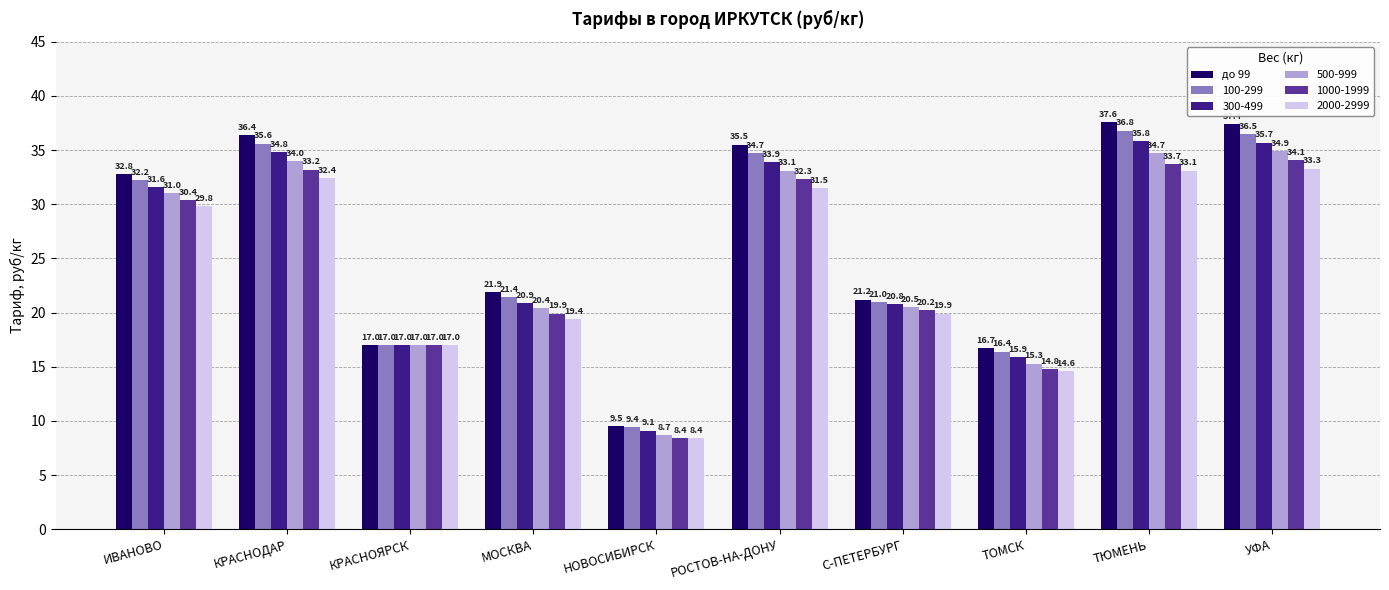

The 100-299 series shows 4.2 at НОВОСИБИРСК. True or false?

False